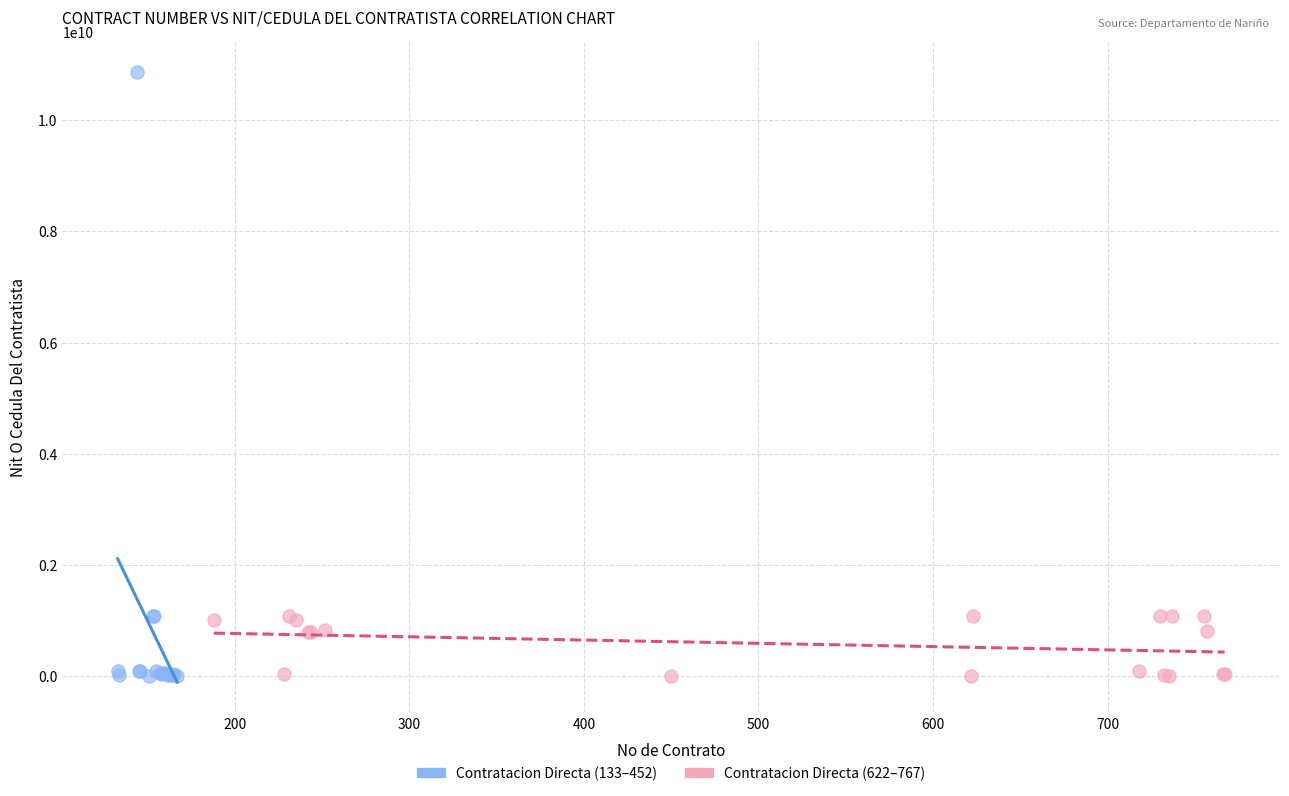

Which series reaches the maximum Y coordinate?

Contratacion Directa (133–452)